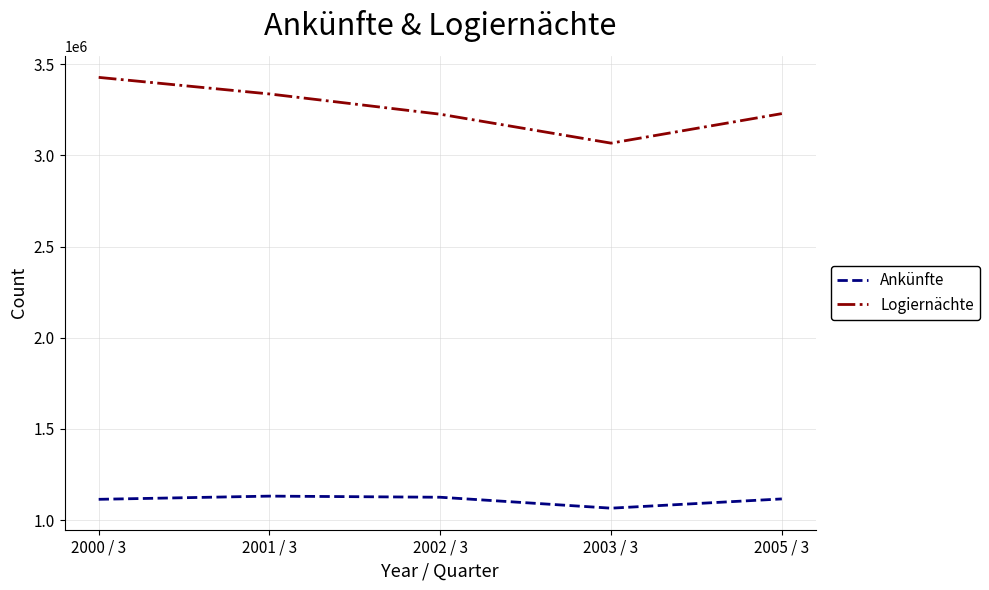

The Ankünfte series shows 1470603 at 2005 / 3. True or false?

False